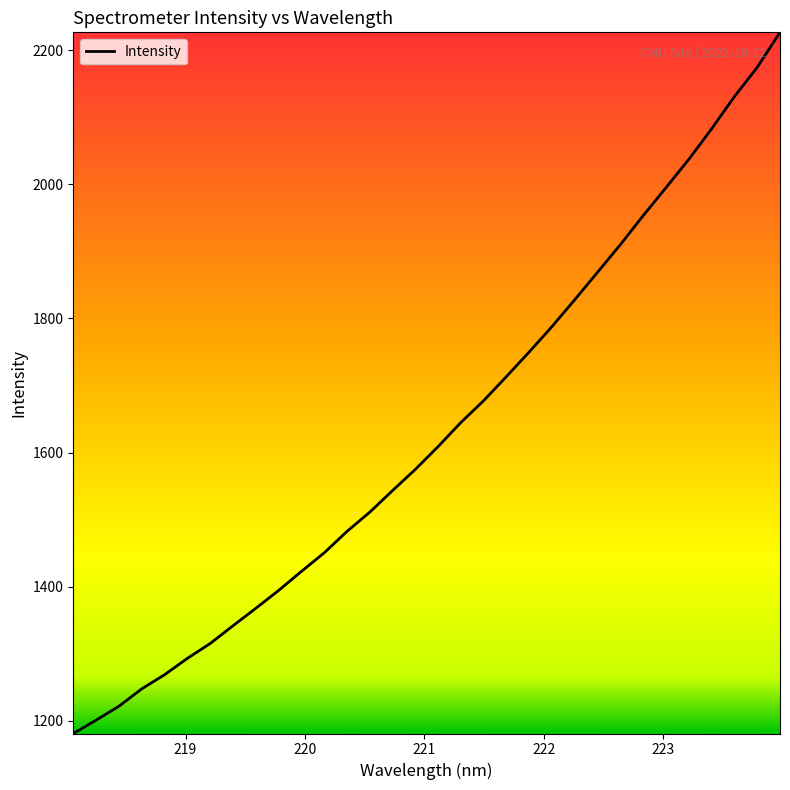

What is the smallest value displayed?

1181.2